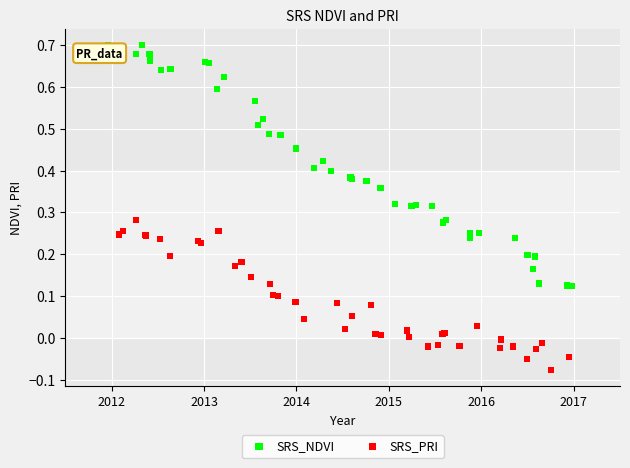

Which series has the largest Y range (max minus min)?

SRS_NDVI